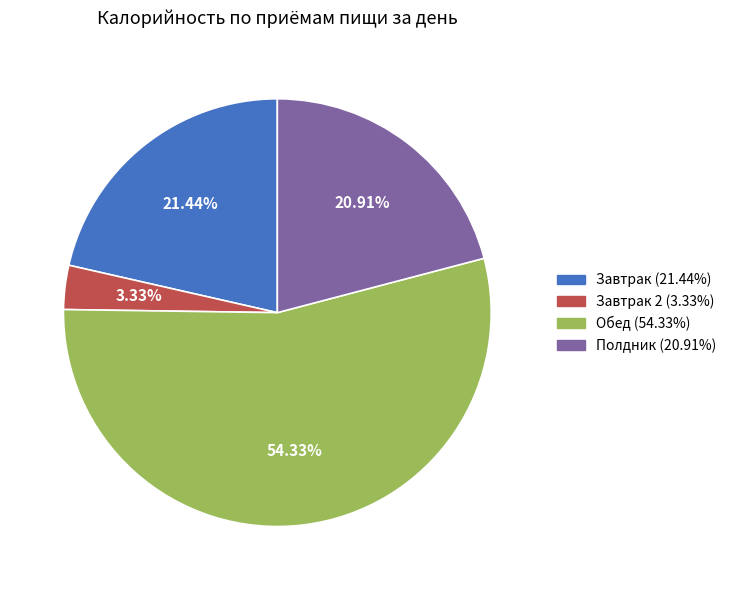

Does any single category account for the majority?

Yes